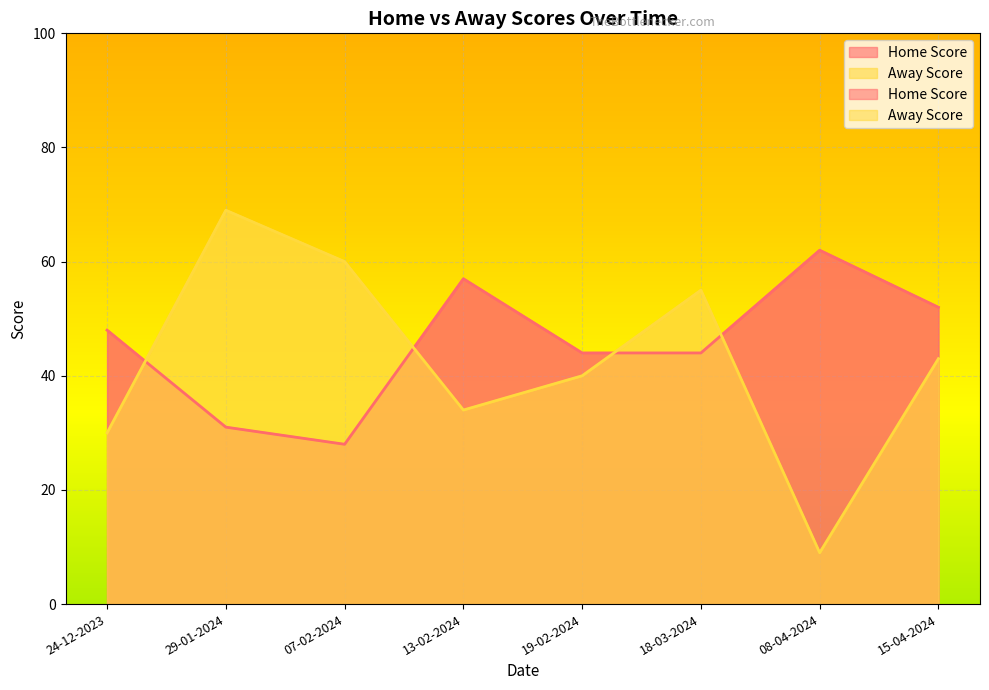

What is the average value of the Away Score series?

42